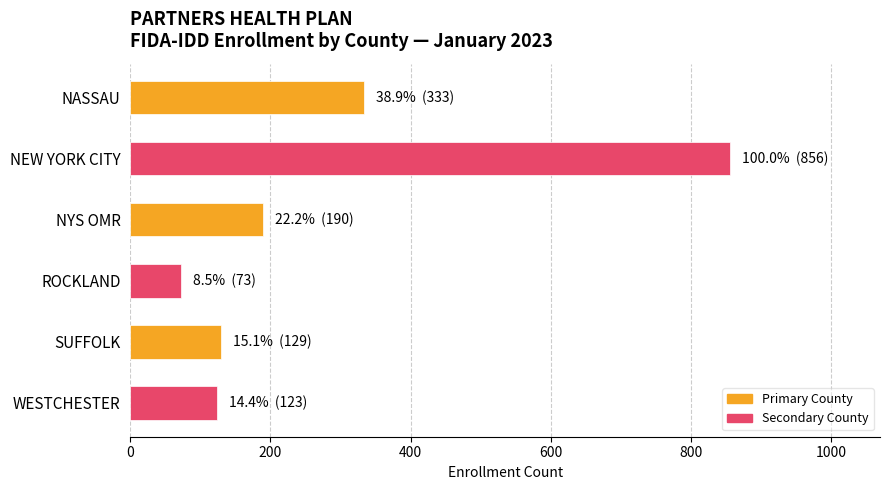

Reading top to bottom, list all the values displayed in this chart.

333	856	190	73	129	123